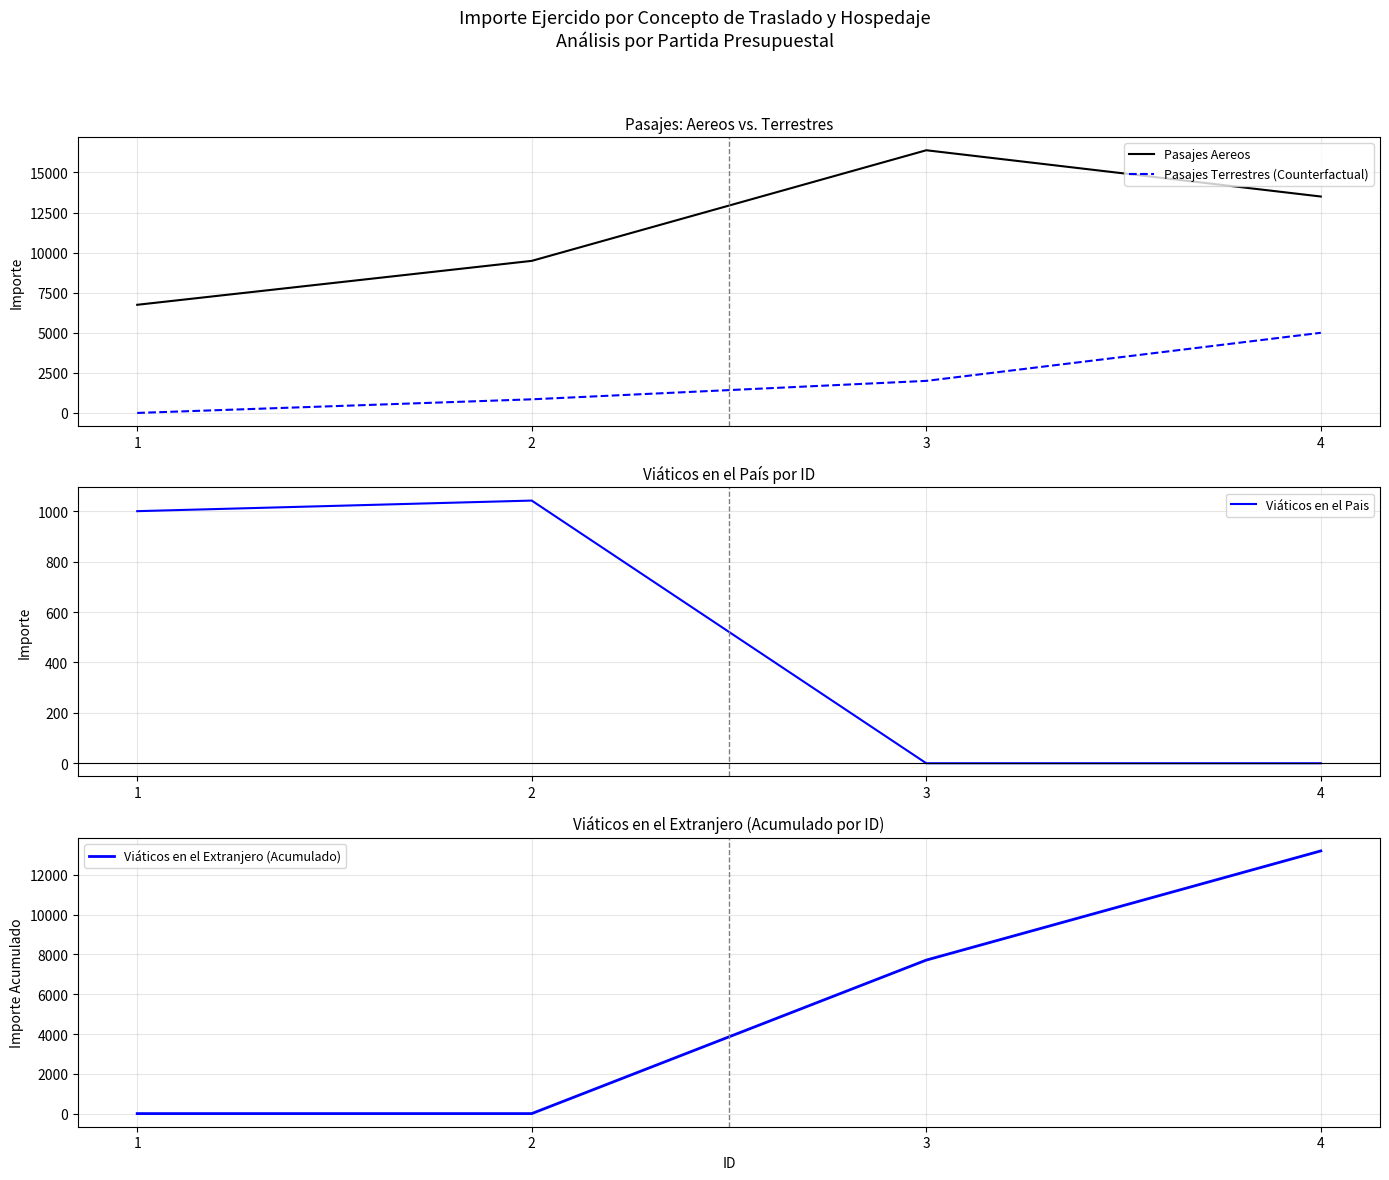

Reading left to right, transcribe all the data shown in this chart.

Pasajes Aereos: 6746.0	9486.0	16386.0	13500.0
Pasajes Terrestres (Counterfactual): 0.0	850.0	1999.8	5000.0
Viáticos en el Pais: 1000.0	1042.0	0.0	0.0
Viáticos en el Extranjero (Acumulado): 0.0	0.0	7714.6	13202.8